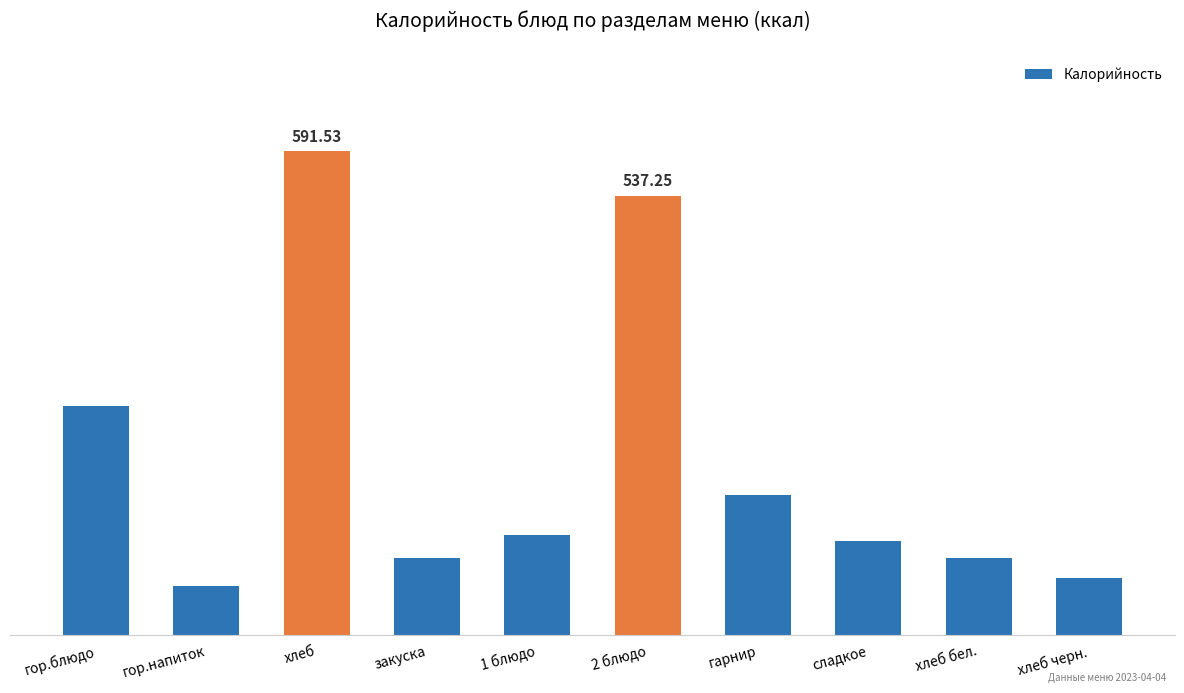

Approximately how many times larger is the value at хлеб бел. compared to гор.блюдо?

0.3